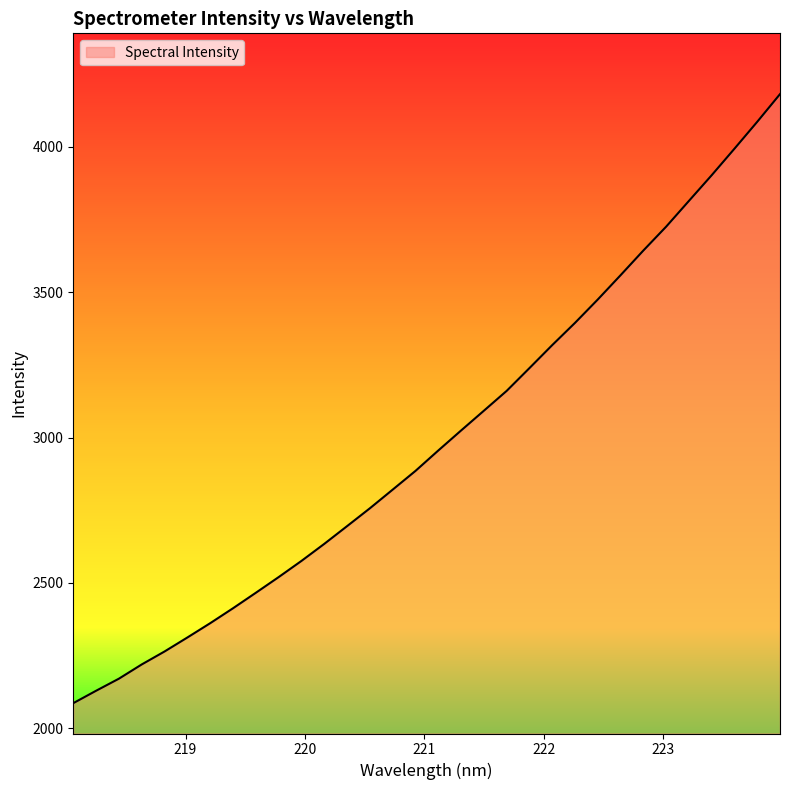

What is the minimum value shown in the chart?

2086.8